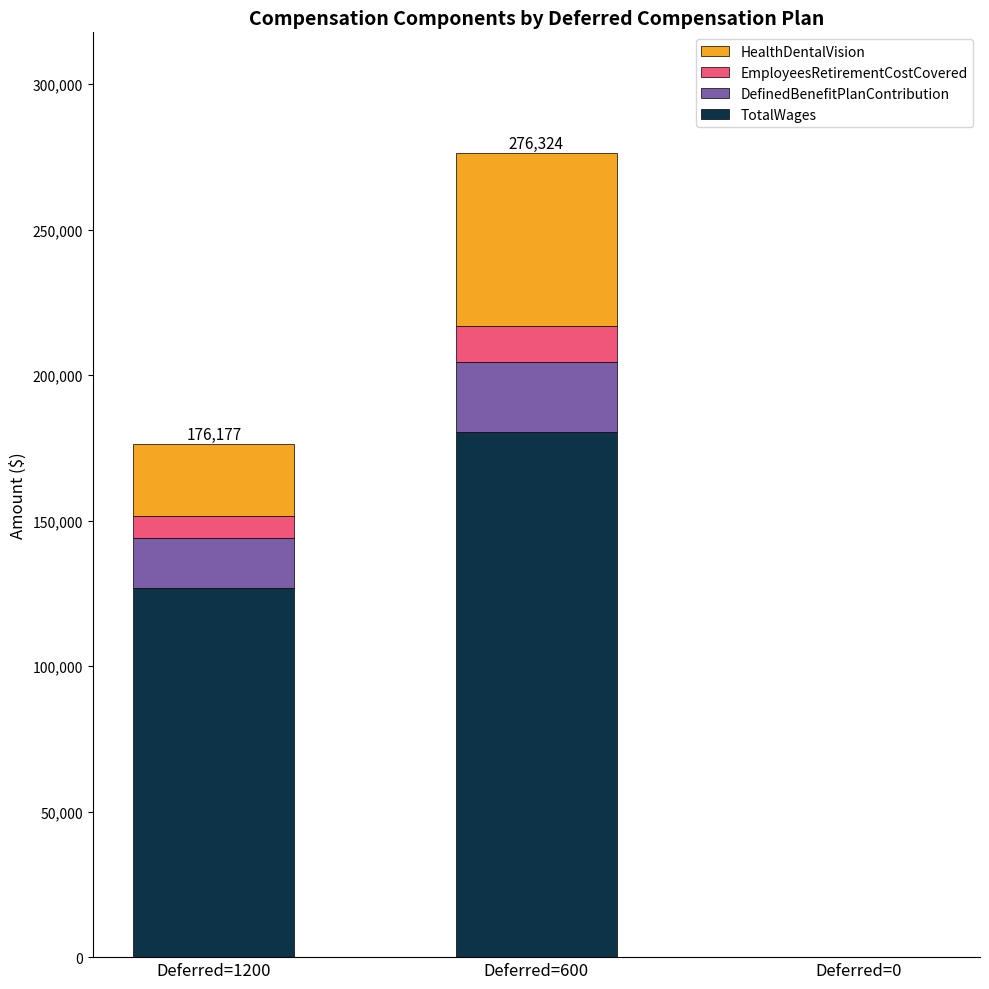

The TotalWages series shows 0 at Deferred=0. True or false?

True